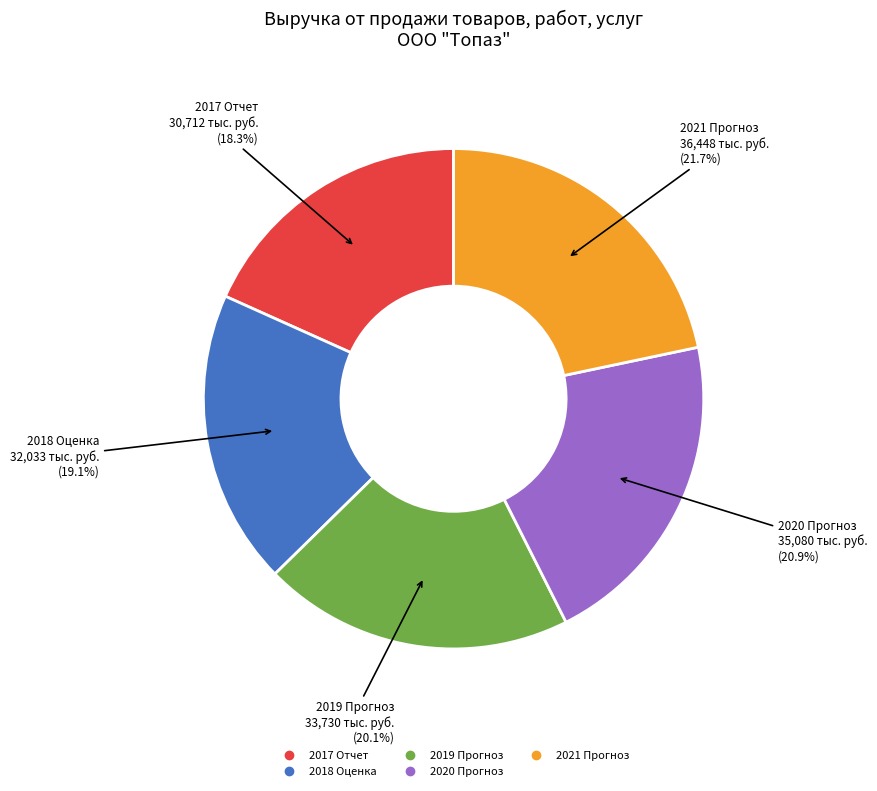

Which category has the biggest portion of the pie?

2021 Прогноз